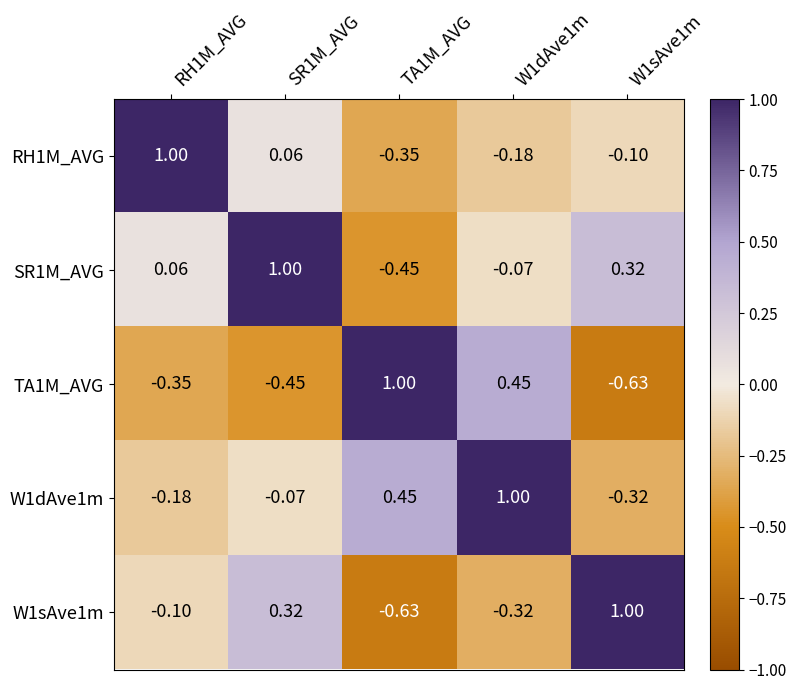

Is the value of W1sAve1m at W1sAve1m greater than the value of RH1M_AVG at SR1M_AVG?

Yes